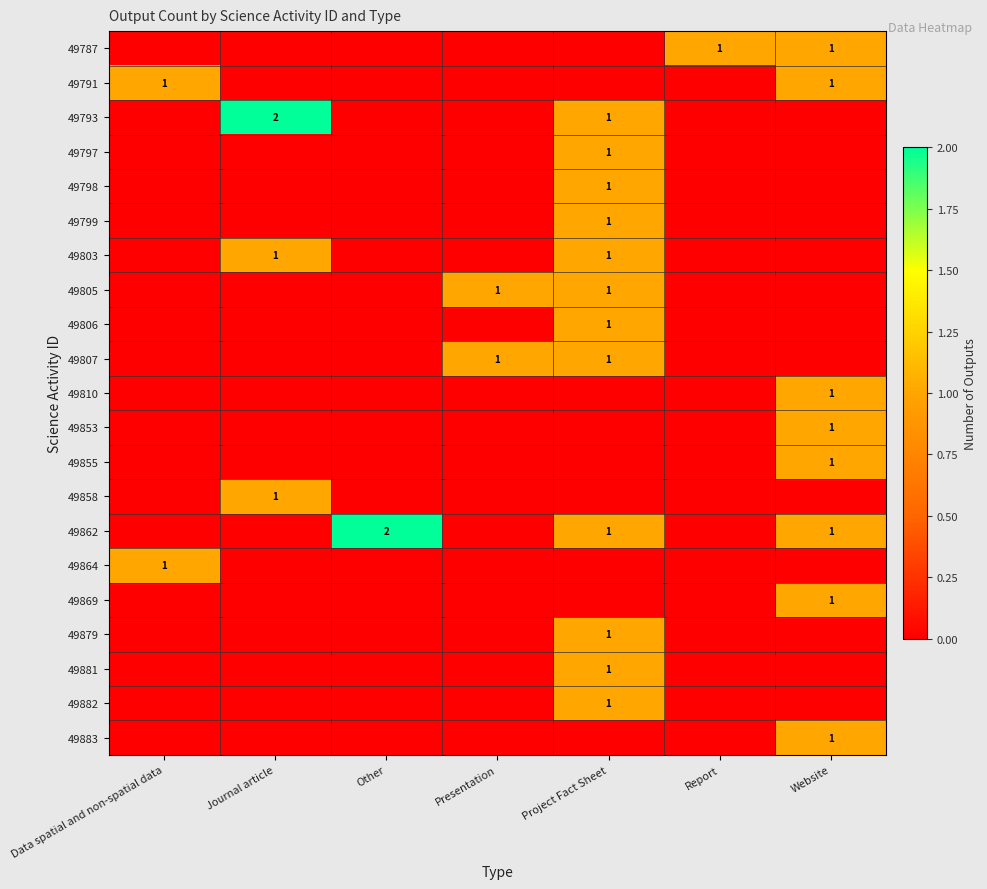

The value of 49797 at Project Fact Sheet is 1. True or false?

True